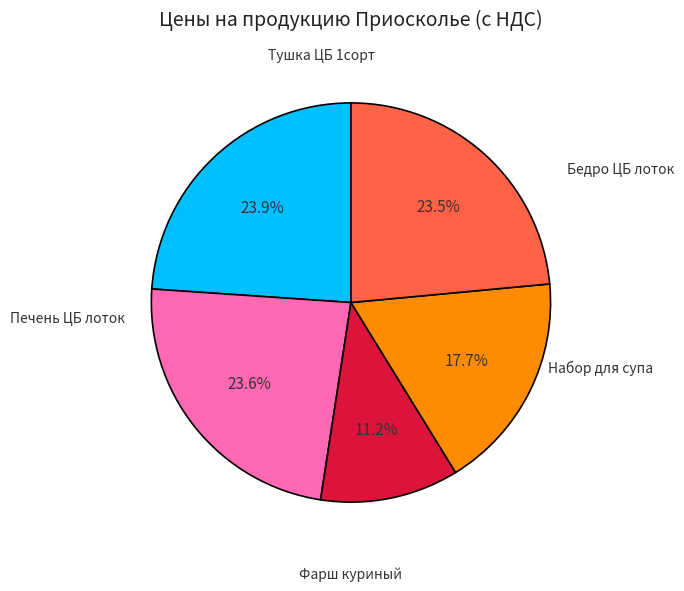

Is there a majority slice in this chart?

No